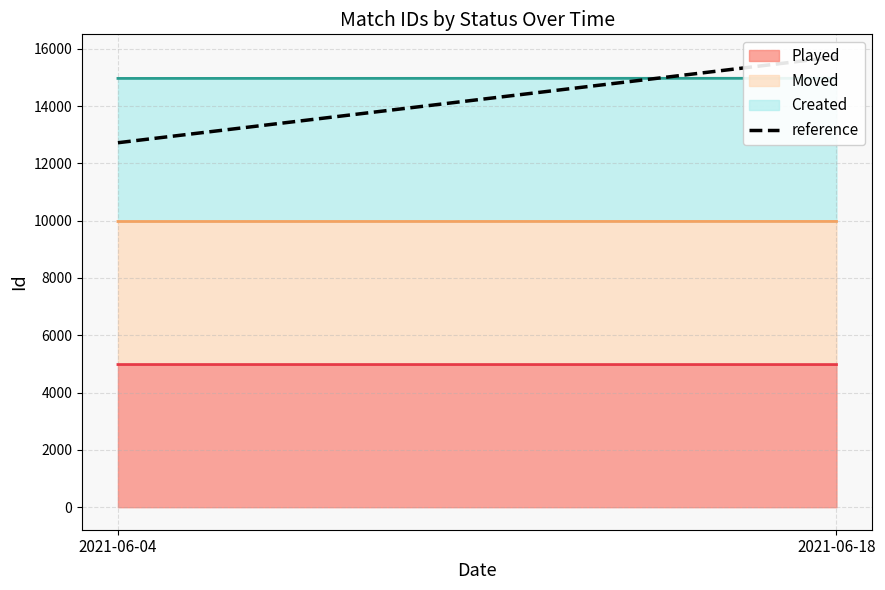

How many values are below 15717?

1